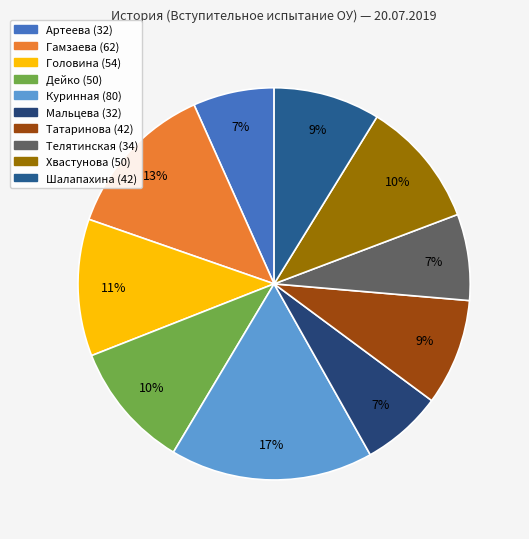

The Мальцева slice represents 7% of the pie. True or false?

True